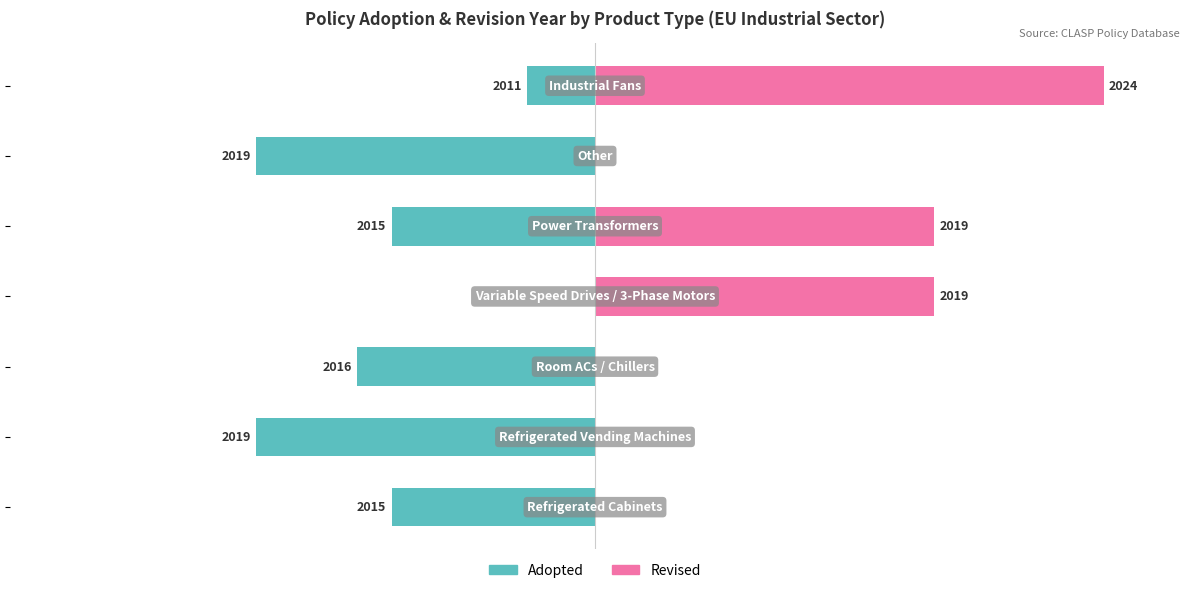

What is the value of the Adopted bar at the 2nd from the left?

-66.7